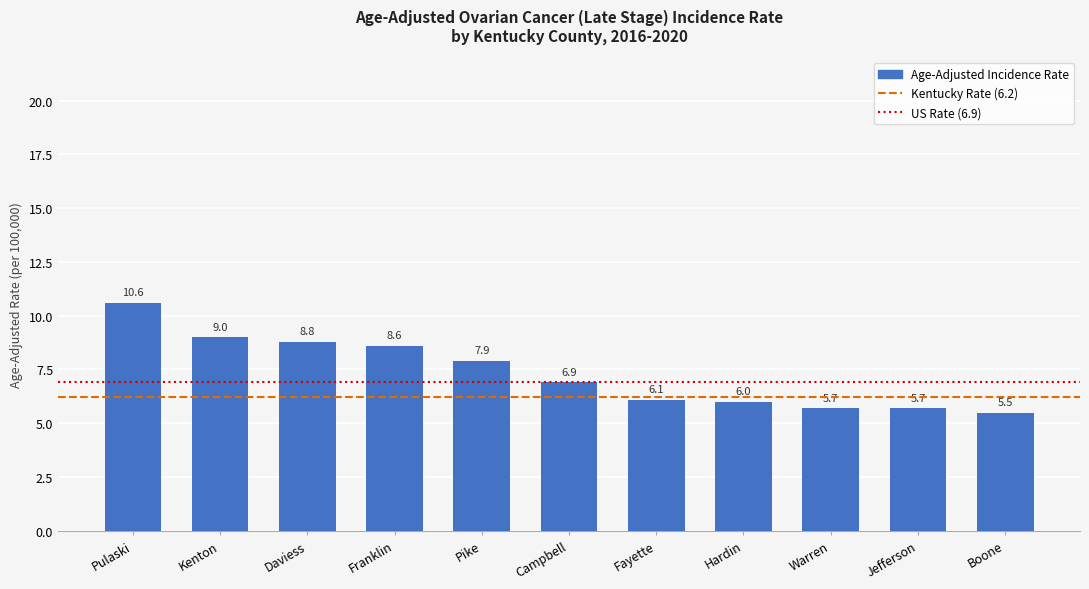

Is it true that the value at Campbell is 4.4?

False